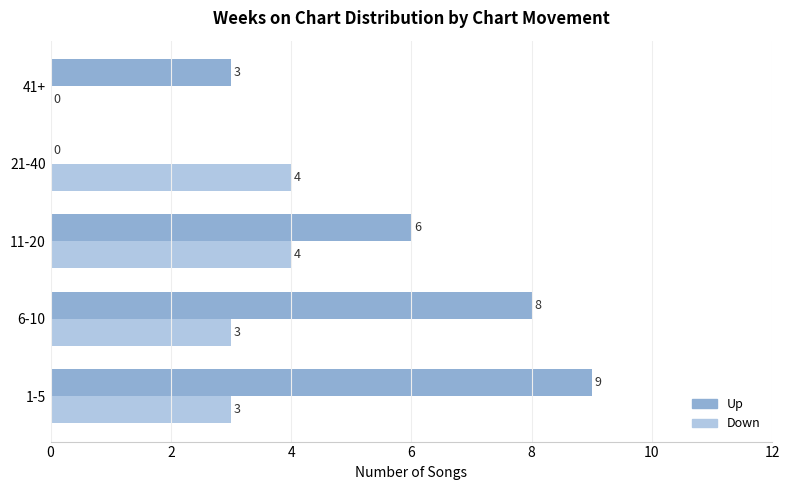

The Up series shows 3 at 41+. True or false?

True